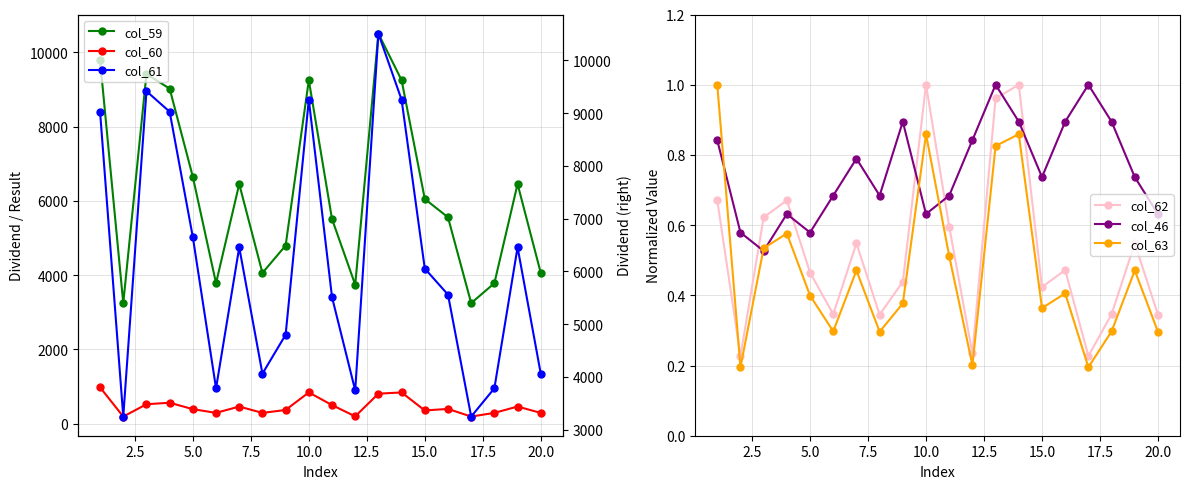

Rank the series by their maximum value, from highest to lowest.

col_59, col_61, col_60, col_62, col_46, col_63